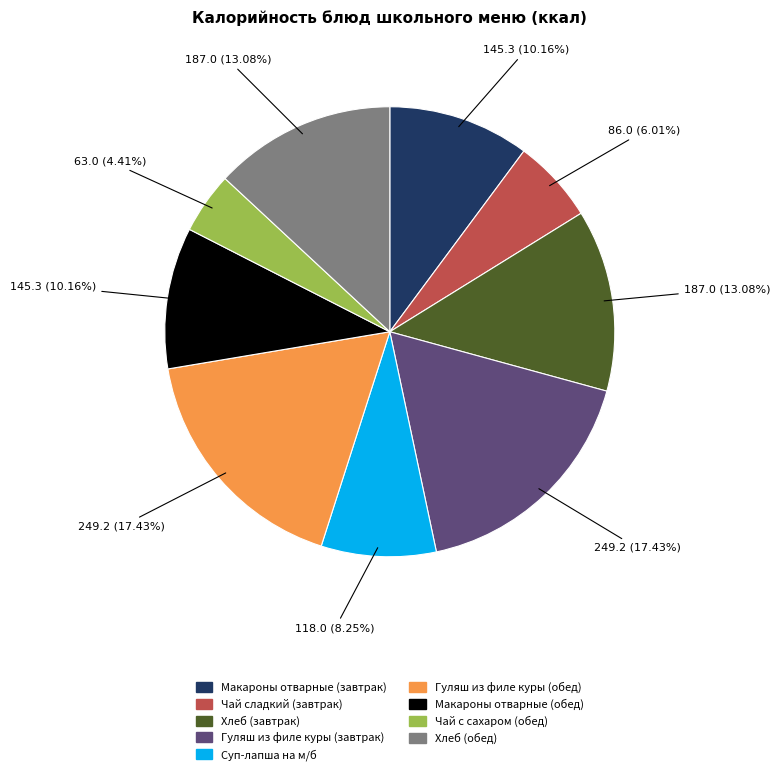

Is there any slice that represents more than half of the pie?

No